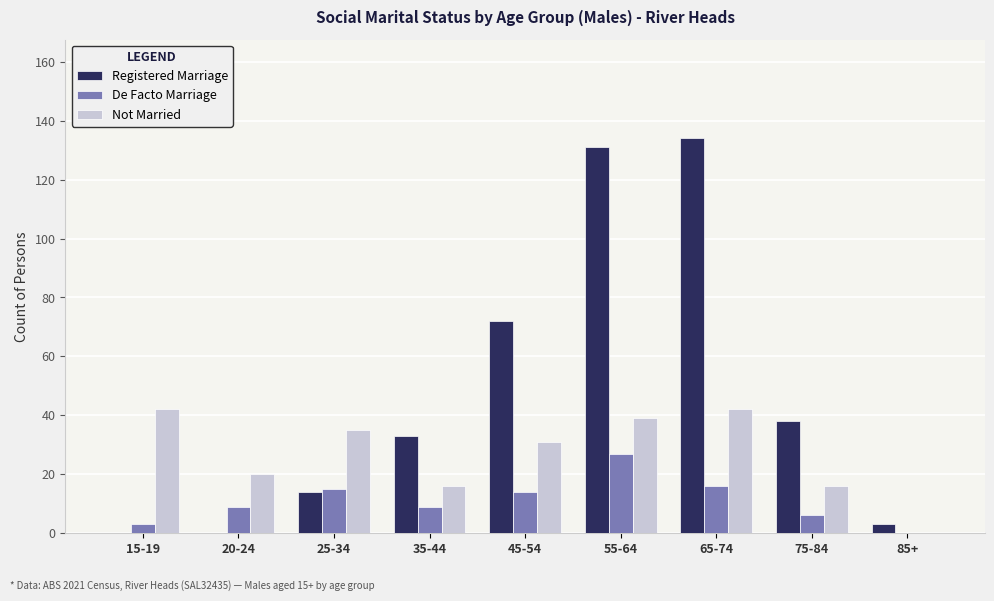

Where is Registered Marriage nearest to the value 67?

45-54